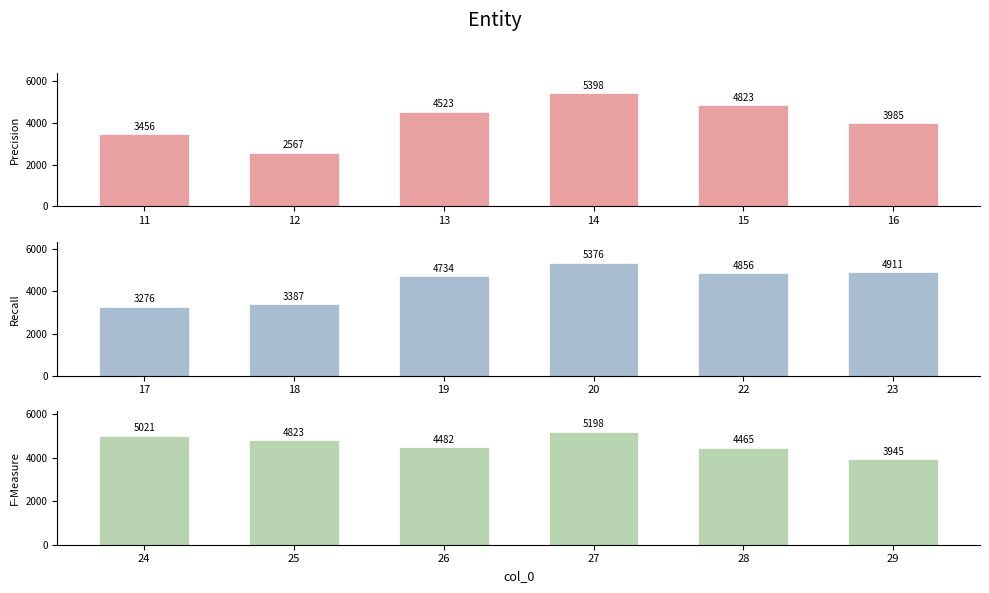

At which label does Precision first exceed 4523?

14